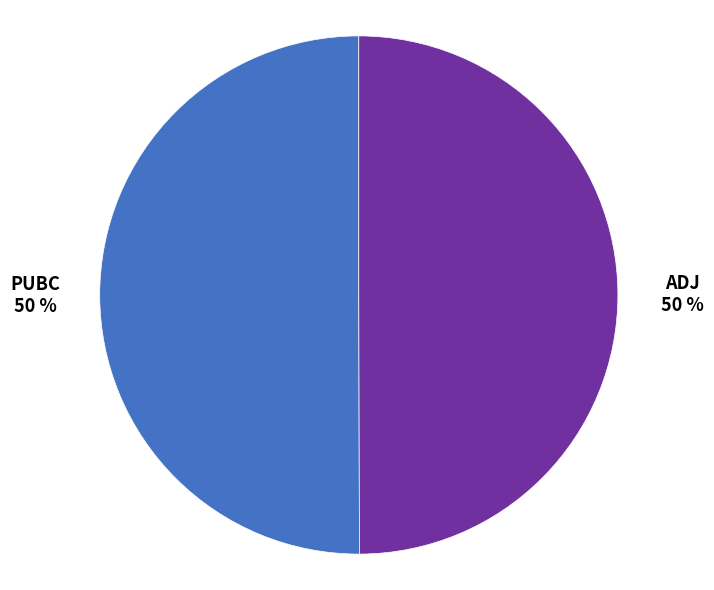

Count the number of slices in the pie.

2